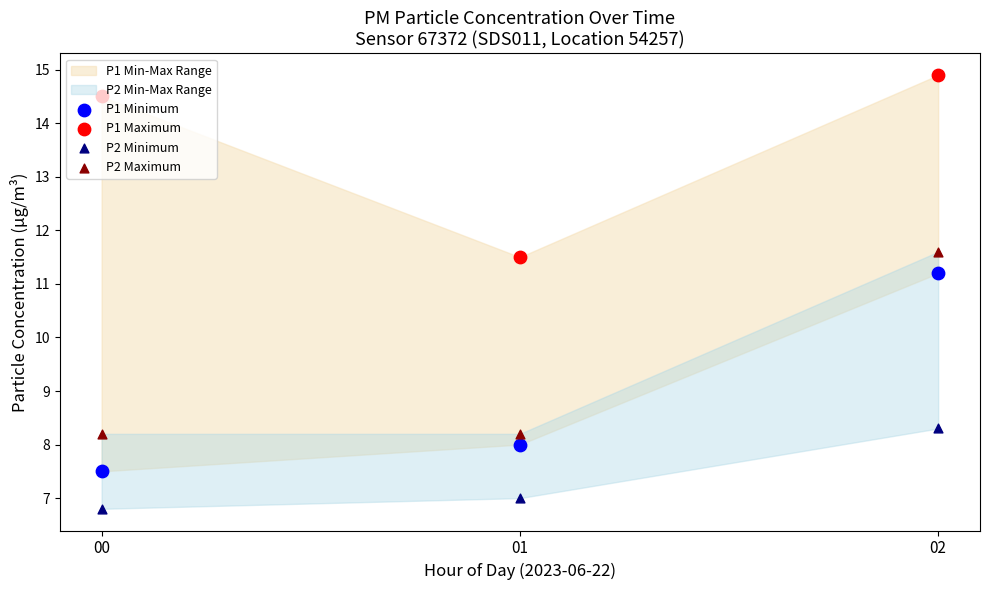

At how many categories does at least one series exceed 10?

3